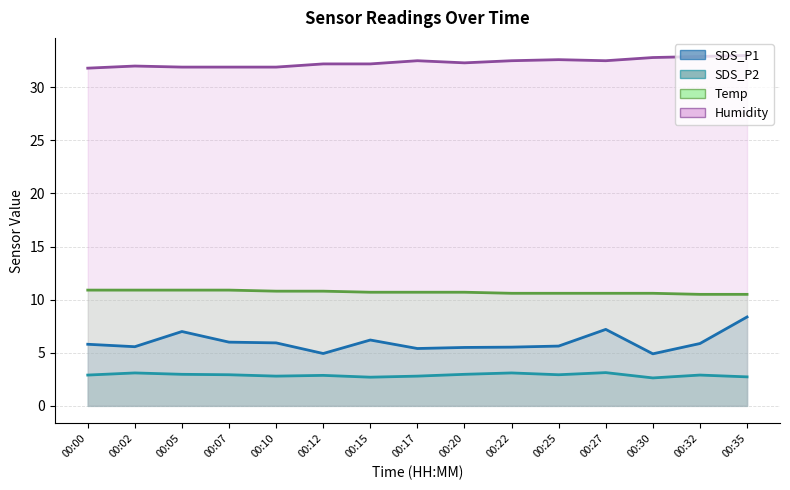

At which label is Humidity closest to 32?

00:02